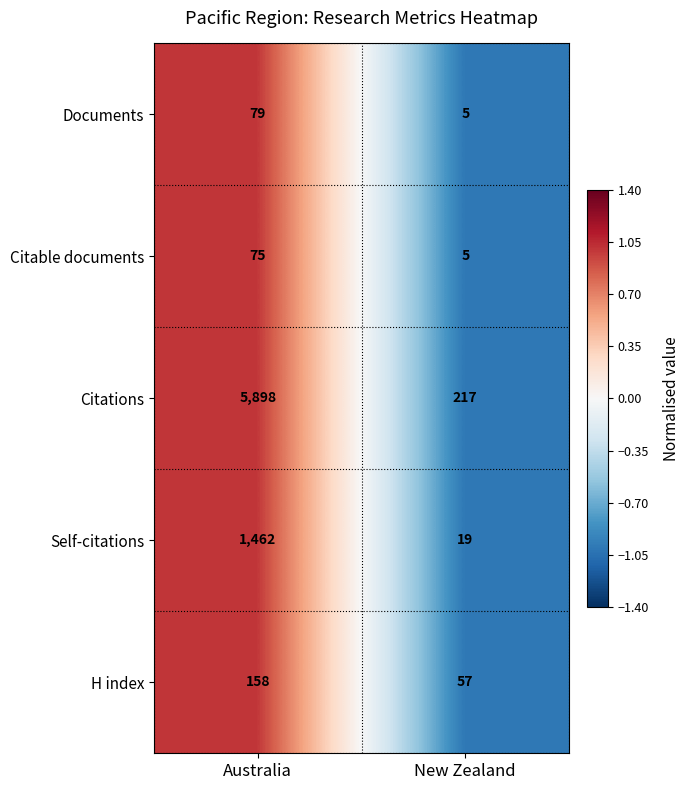

The Documents series shows 5 at New Zealand. True or false?

True